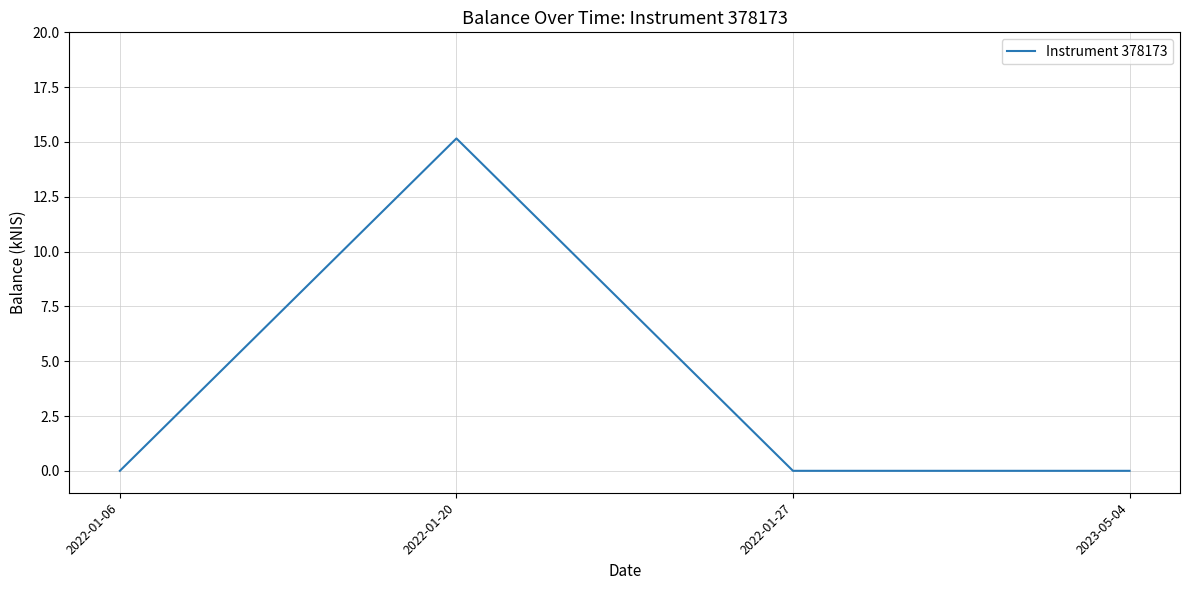

How many lines are shown in the chart?

1